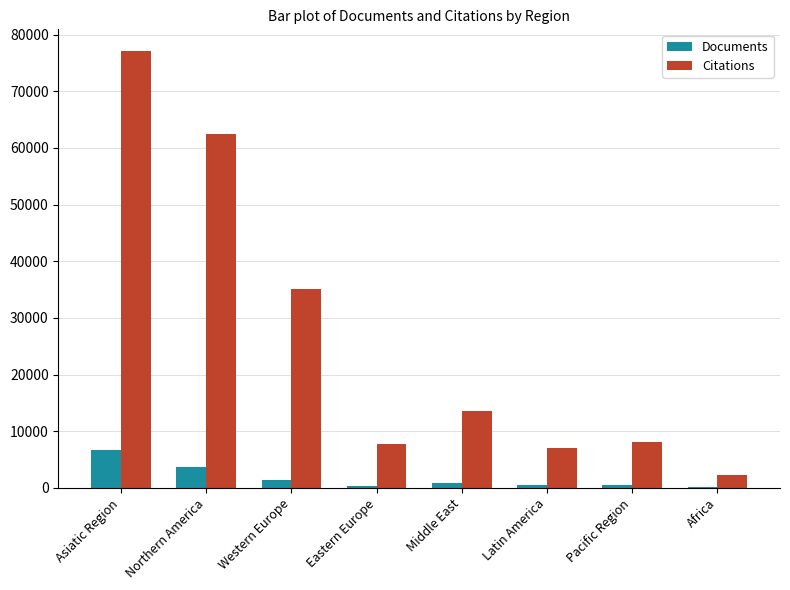

At which category is the sum across all series the highest?

Asiatic Region